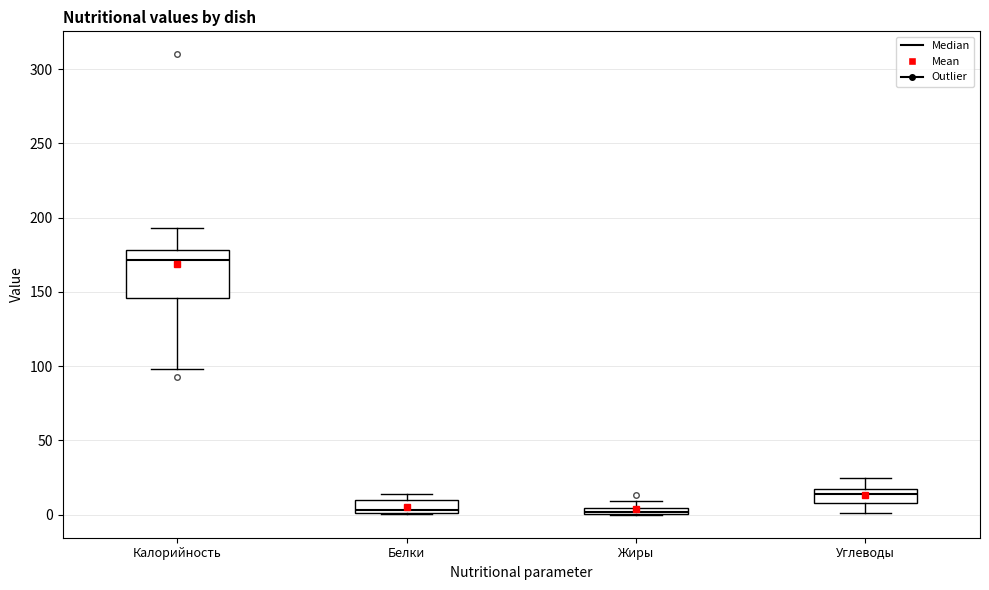

Where does the upper whisker of the box for Жиры end on the y-axis? The values are not printed on the chart, so give them approximately, as read against the axis.

10